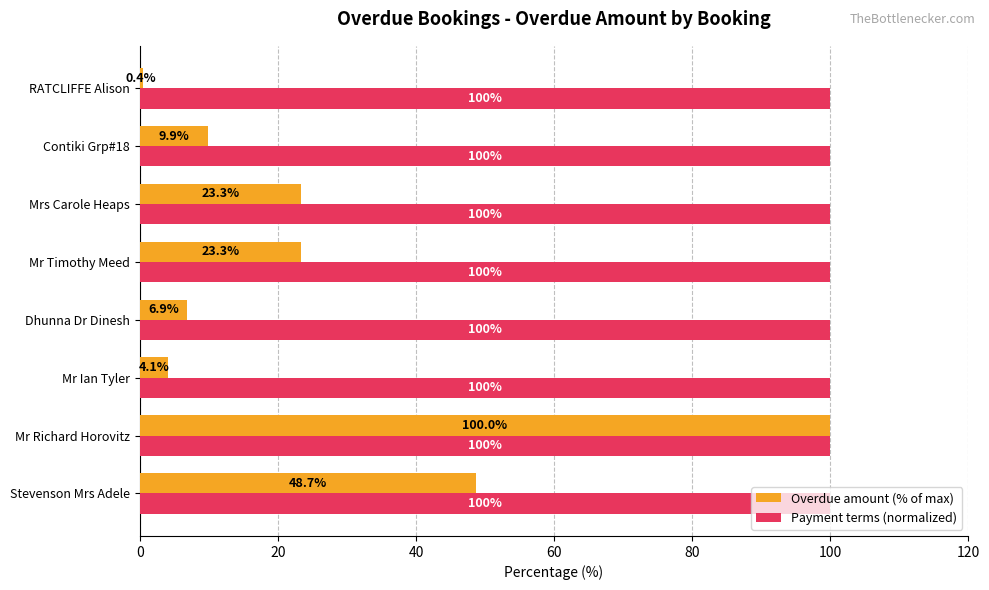

What is the smallest value displayed?

0.4